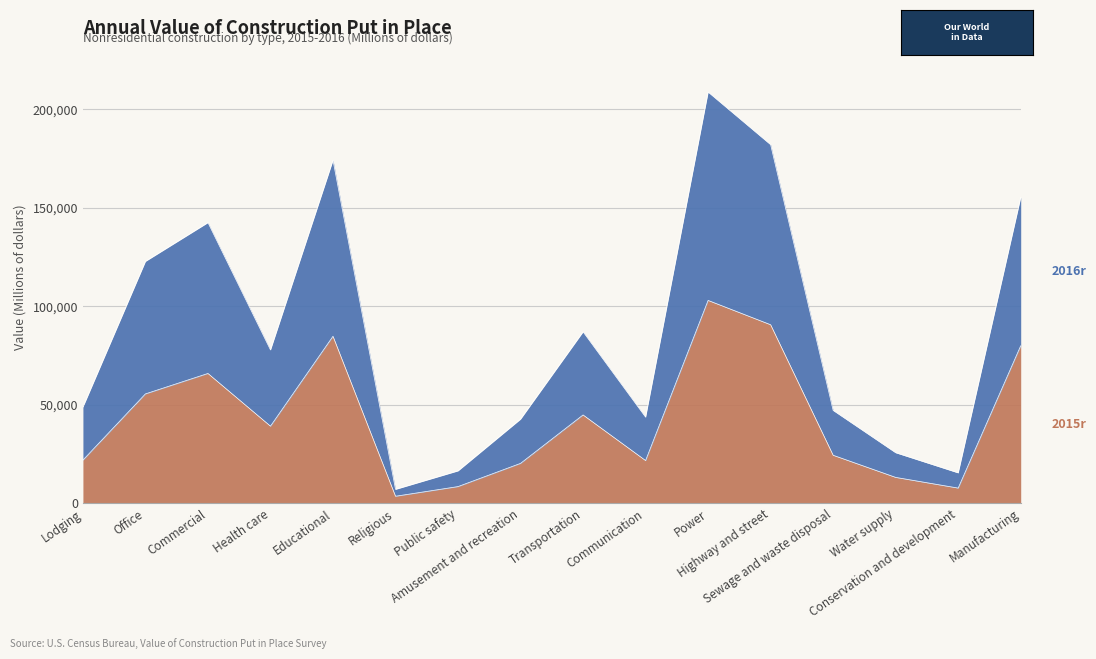

Is it true that 2016r equals 49941 at Office?

False